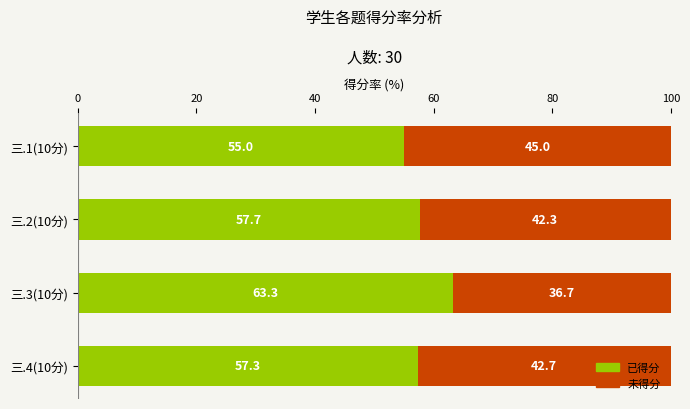

Rank the categories by 已得分 value from lowest to highest.

三.1(10分), 三.4(10分), 三.2(10分), 三.3(10分)